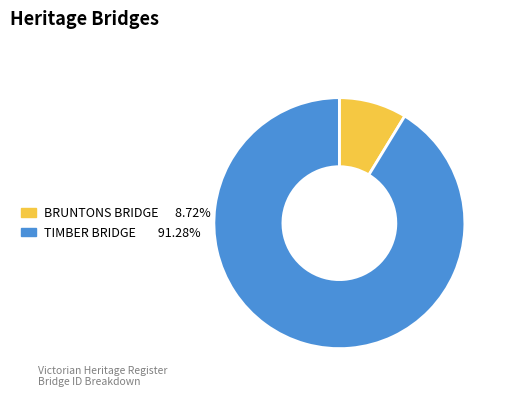

Count the number of slices in the pie.

2